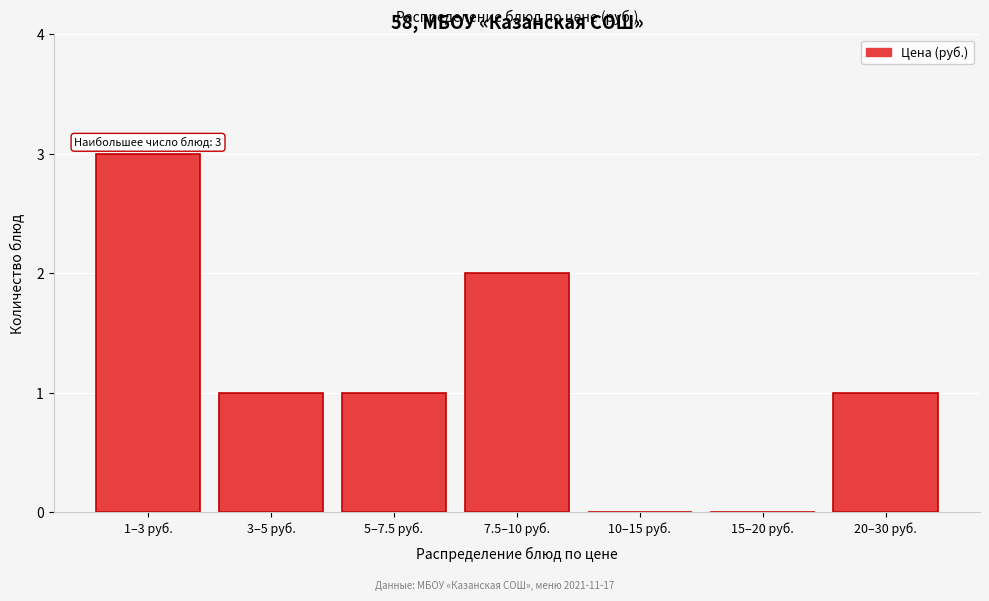

Reading left to right, what are all the values shown in this chart?

1–3 руб.=3	3–5 руб.=1	5–7.5 руб.=1	7.5–10 руб.=2	10–15 руб.=0	15–20 руб.=0	20–30 руб.=1